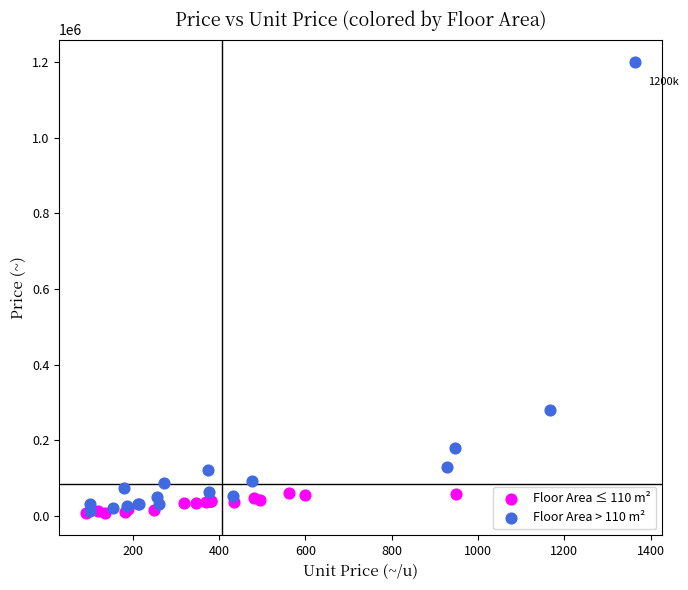

Which series has the widest spread of Y values?

Floor Area > 110 m²